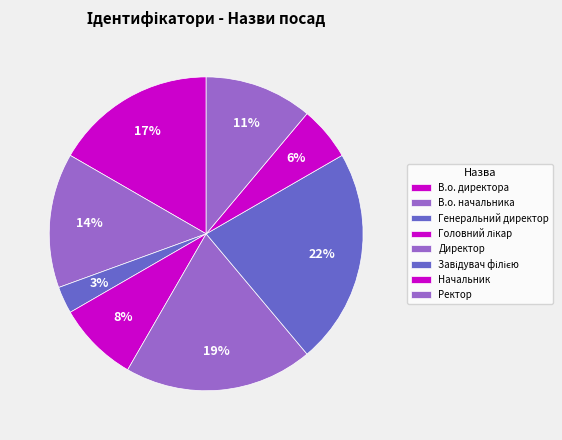

True or false: Головний лікар accounts for 18% of the total.

False